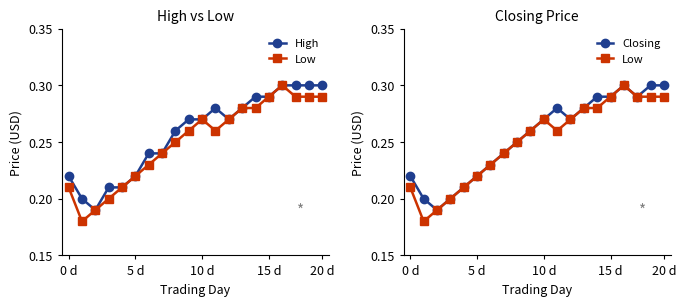

What is the greatest value displayed?

0.3